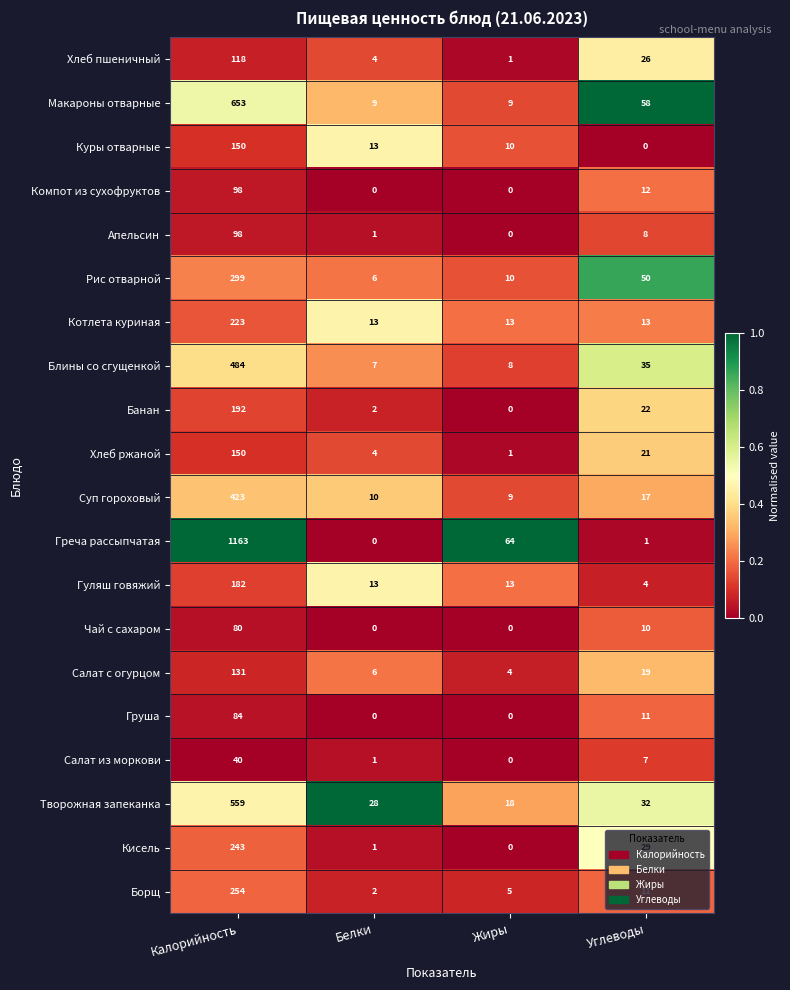

At how many categories does at least one series exceed 0?

4